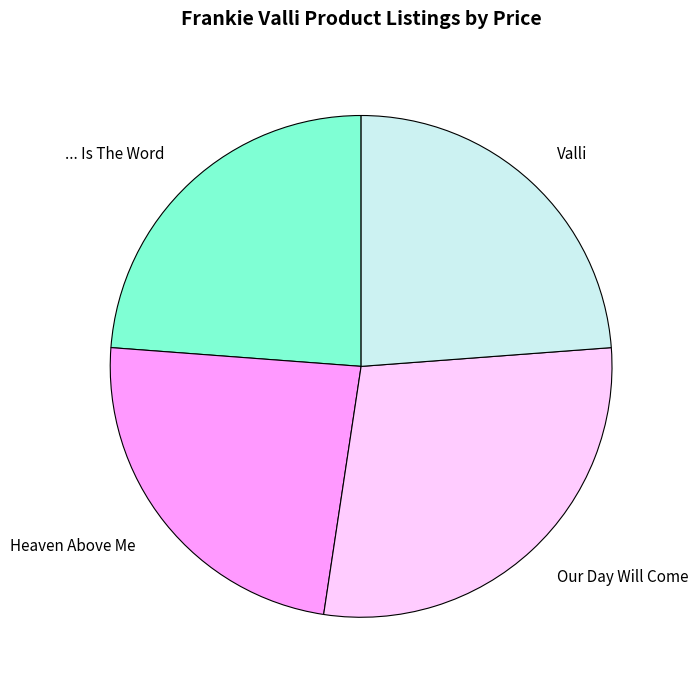

Is there any slice that represents more than half of the pie?

No